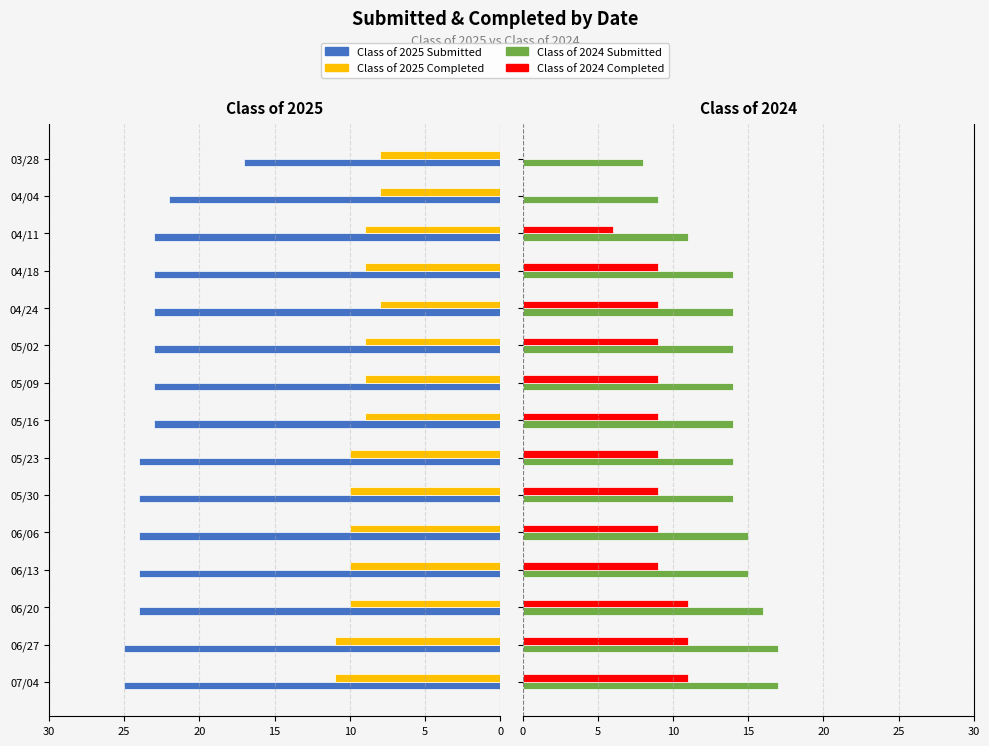

What is the difference between the maximum and second lowest values in the Class of 2025 Submitted series?

3